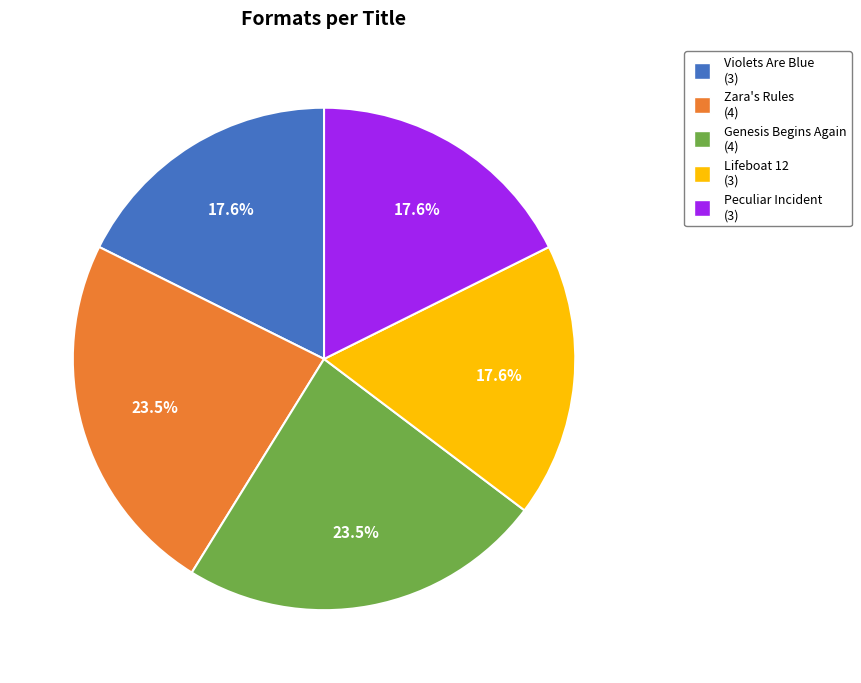

Is there any slice that represents more than half of the pie?

No